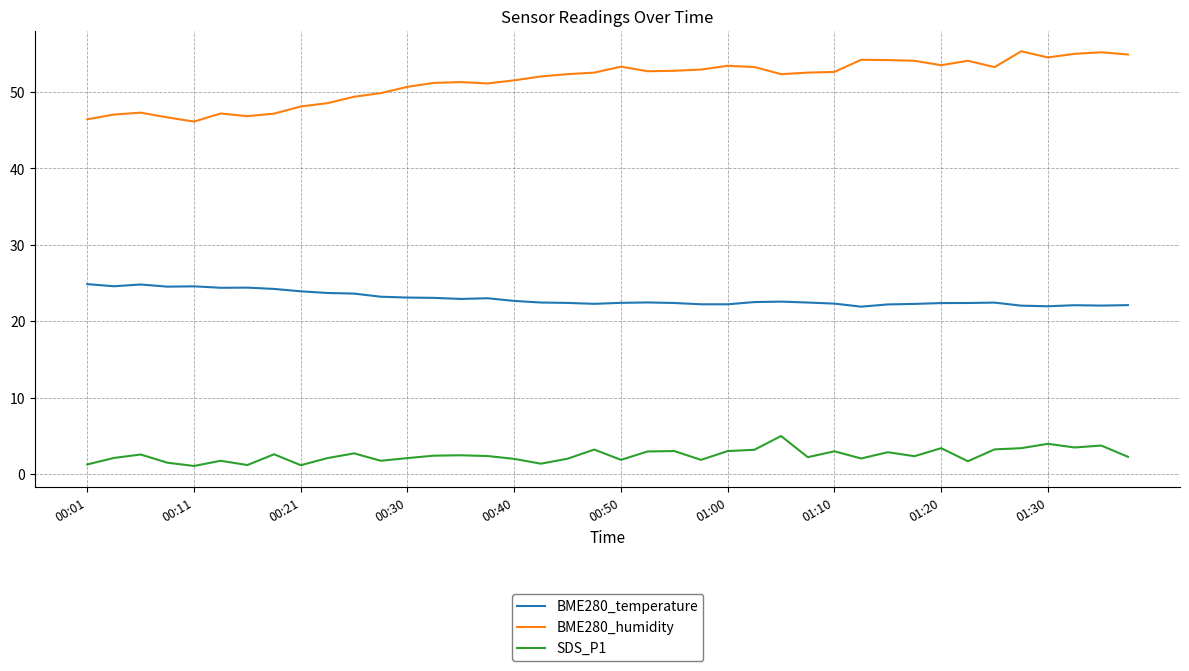

Rank the series by their average value, from lowest to highest.

SDS_P1, BME280_temperature, BME280_humidity